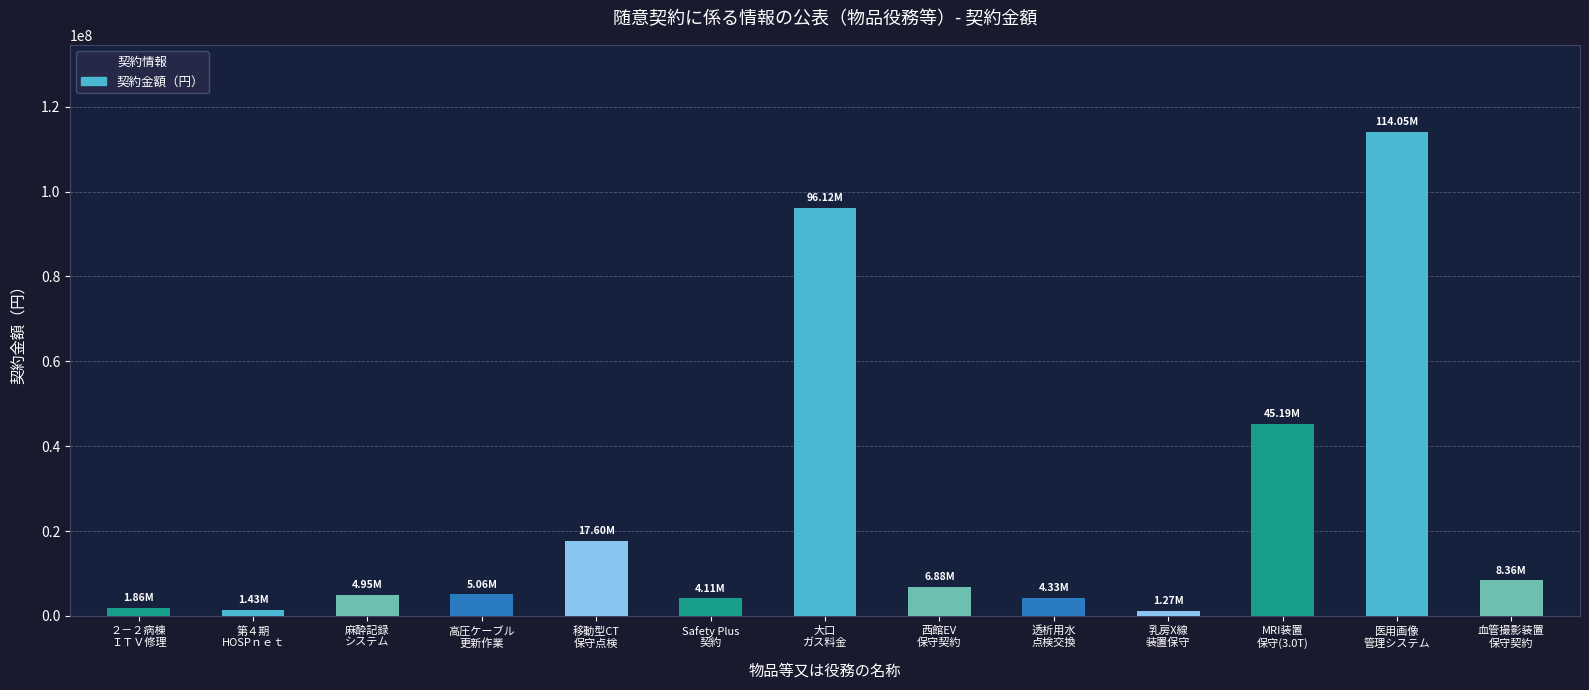

Which label corresponds to the largest value in the chart?

医用画像
管理システム